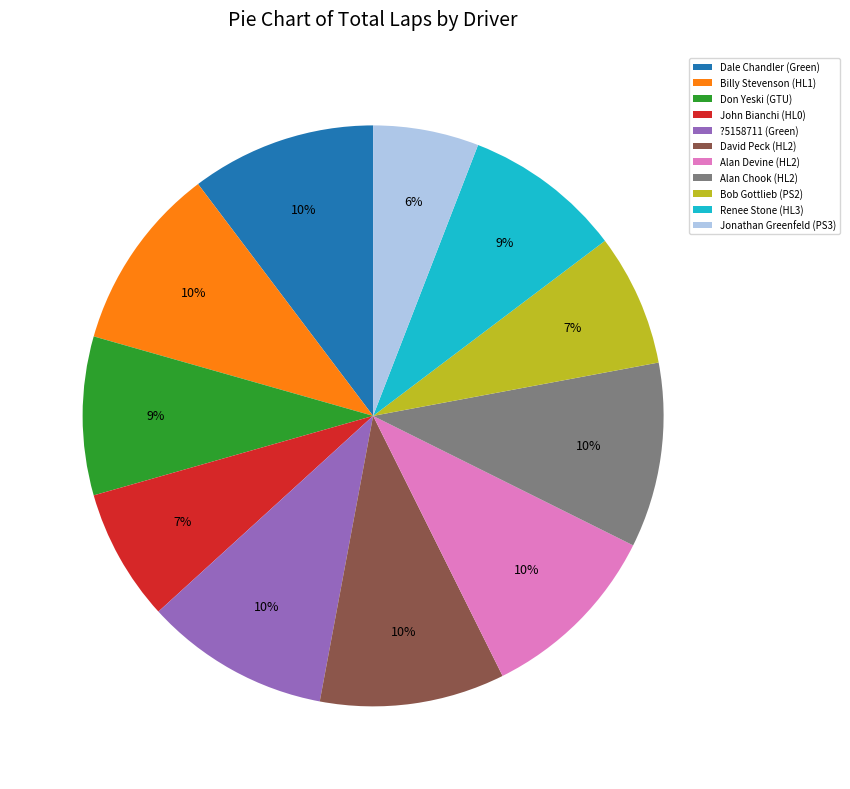

To the nearest percent, what is the difference between the largest and smallest slice percentages?

4%